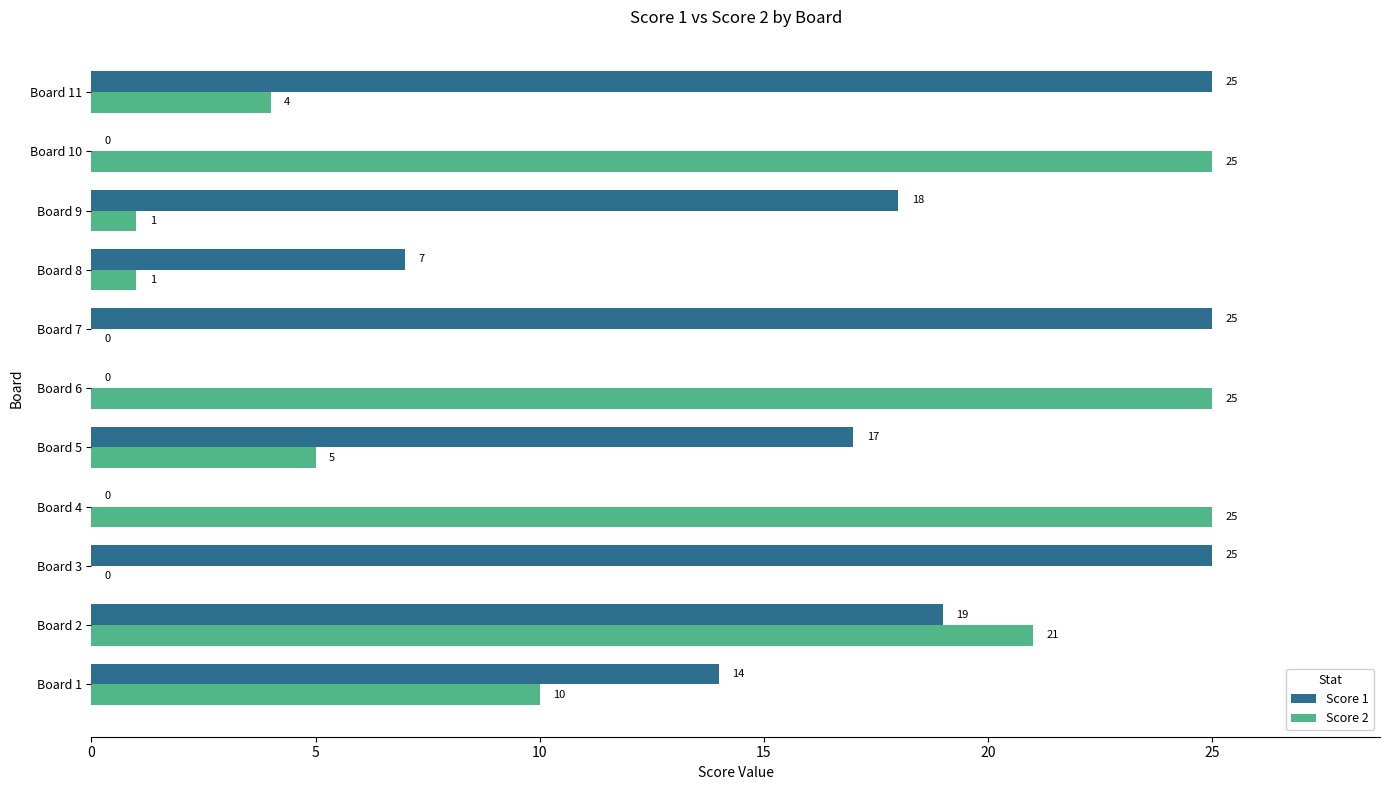

What is the total value across all series at Board 9?

19